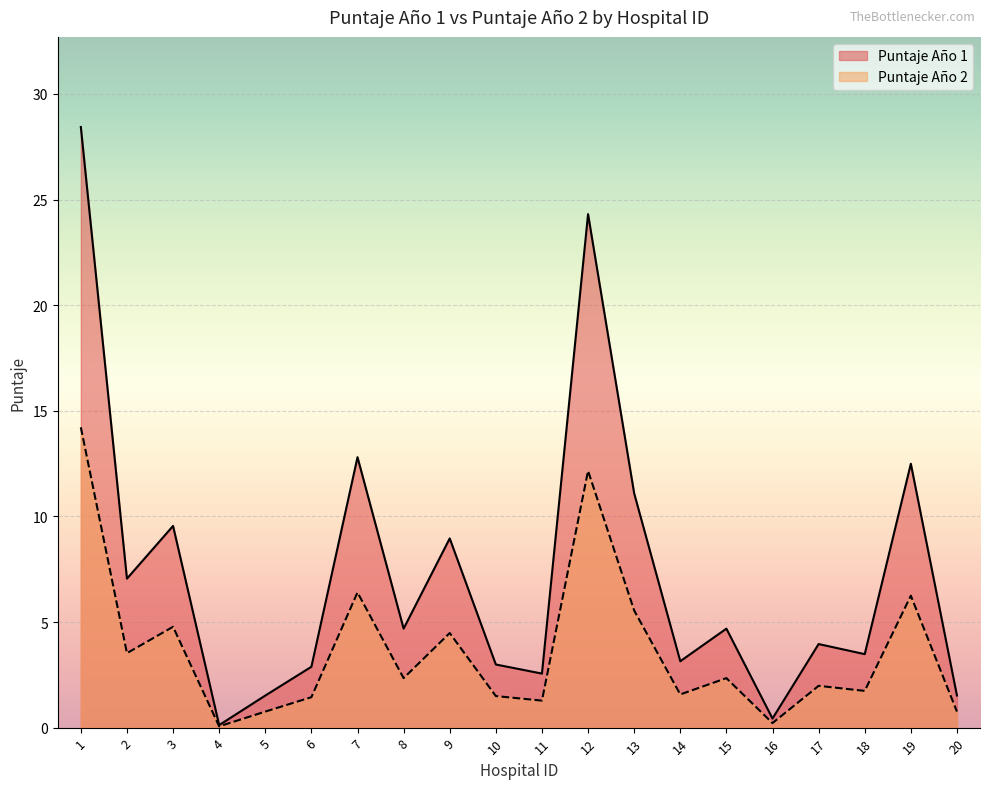

What is the smallest value displayed?

0.1